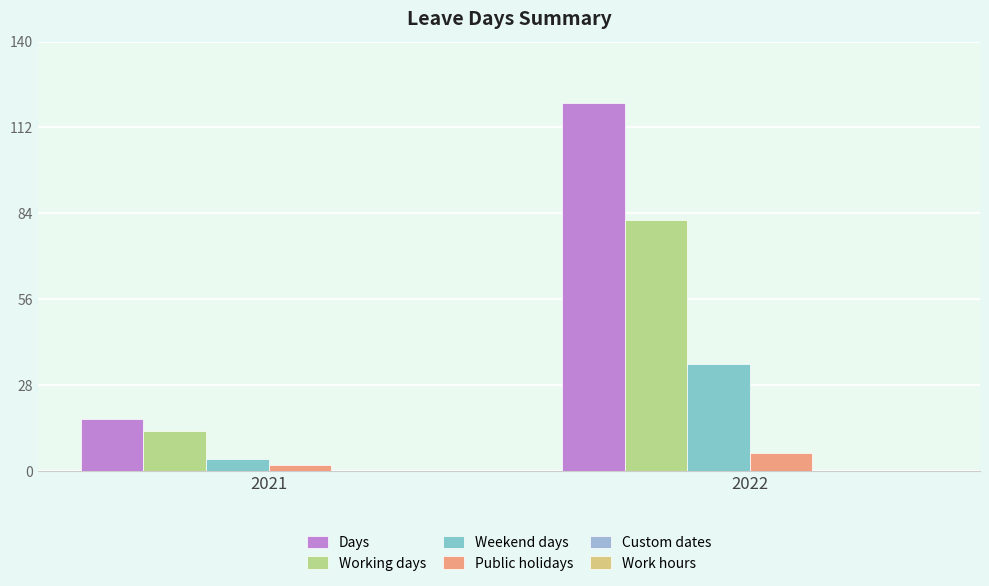

At which label does Working days reach its minimum?

2021